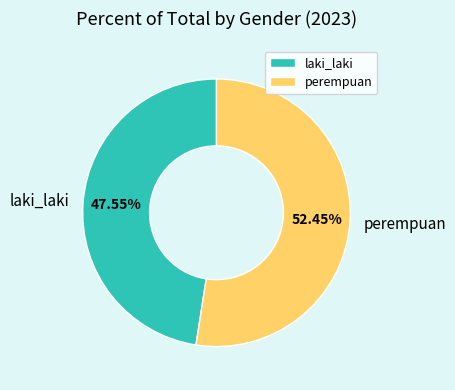

What is the total percentage of laki_laki and perempuan?

100.0%